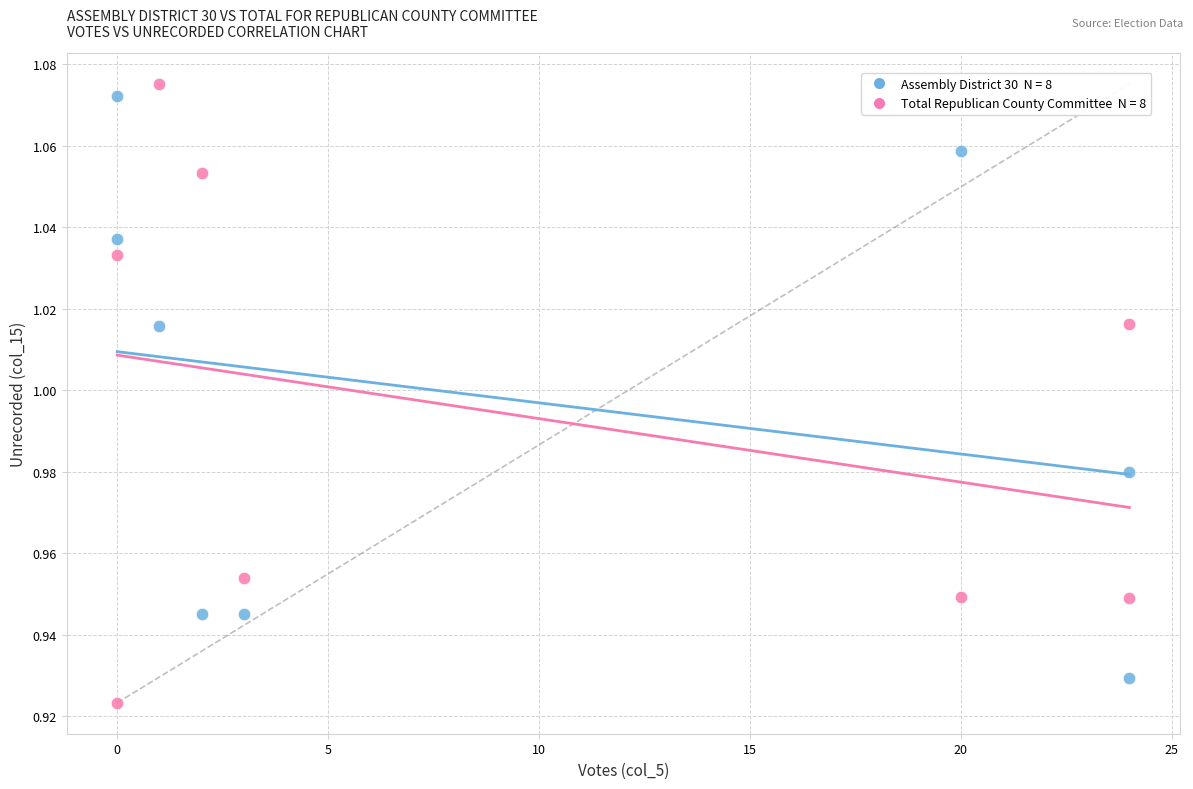

Across all data points, what is the range of X values (max minus min)?

24.0